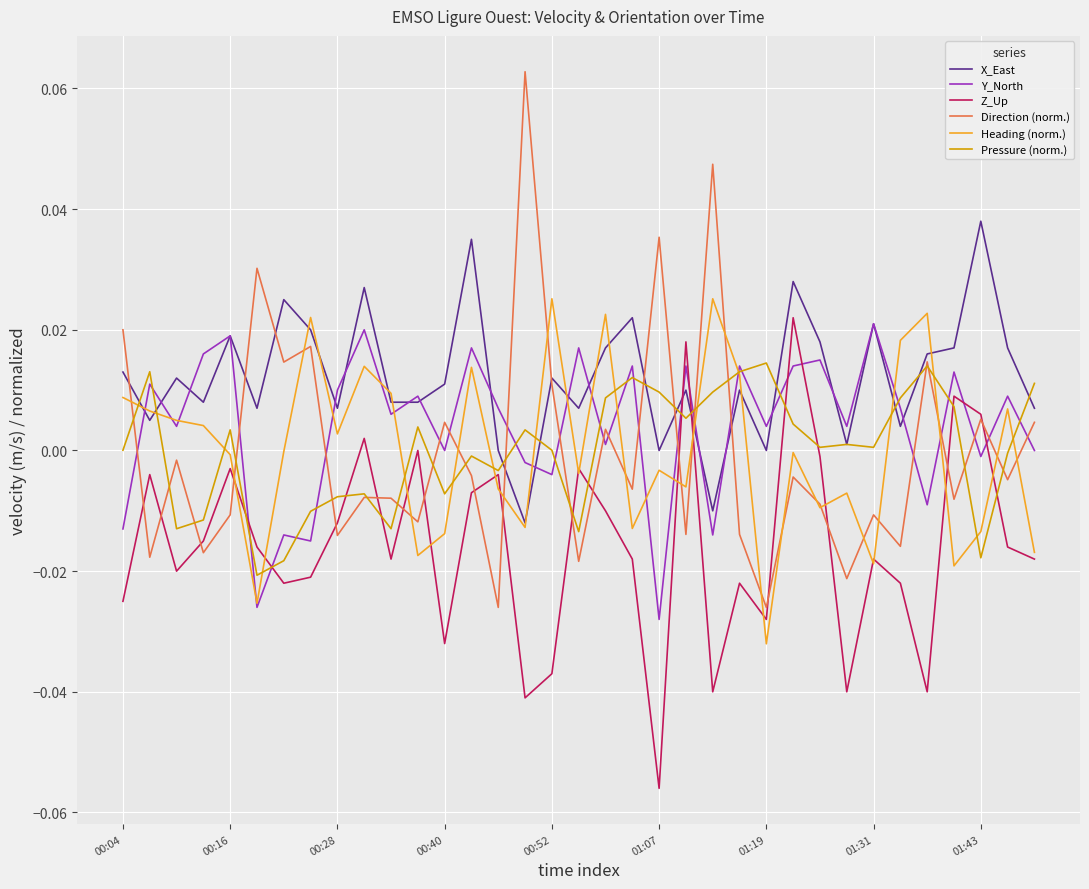

Which series has the widest spread of values?

Direction (norm.)